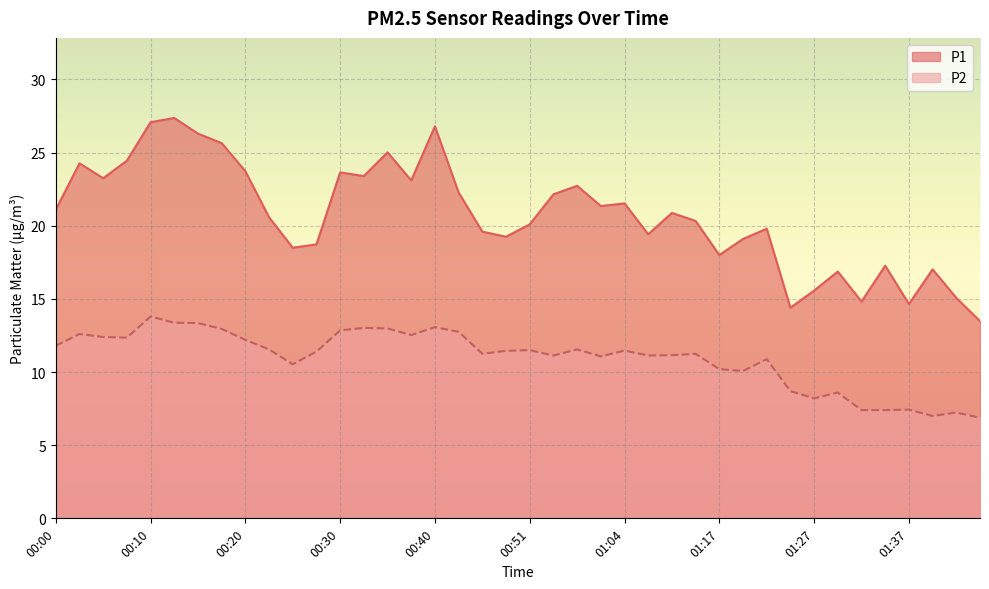

True or false: P1 has a value of 36.3 at 00:30.

False